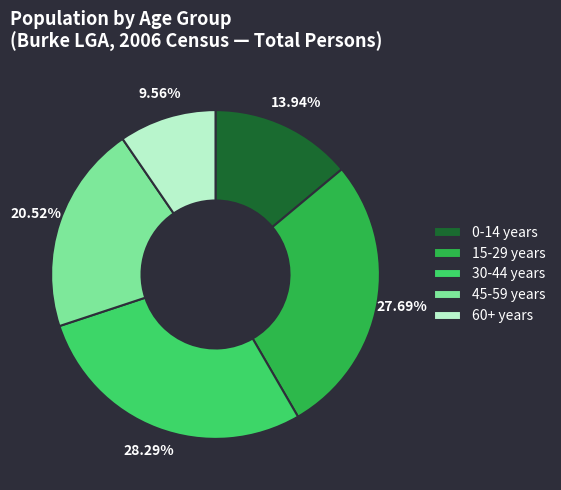

Does any single category account for the majority?

No